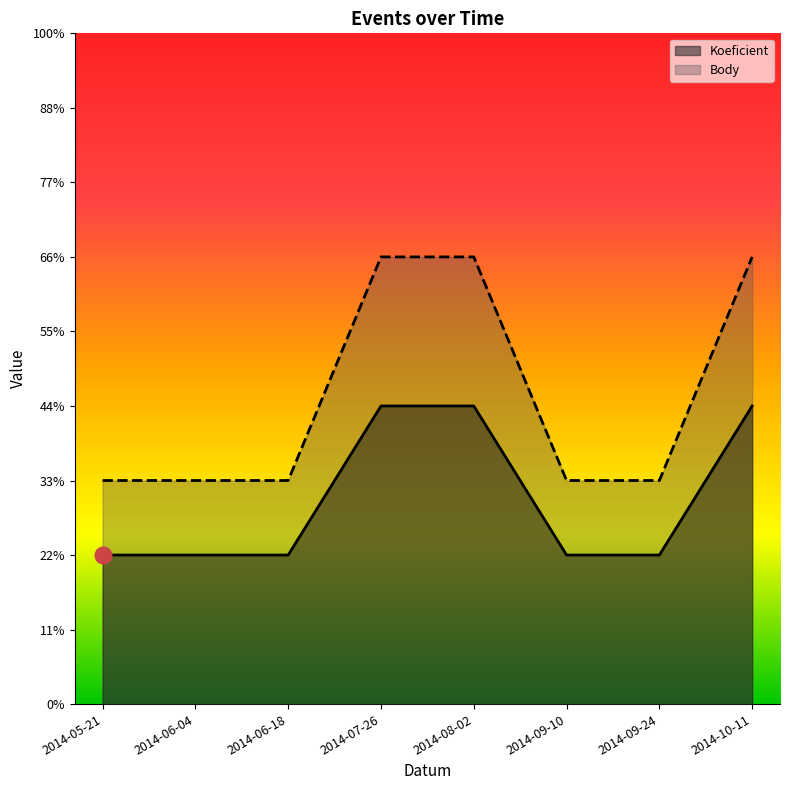

Is the value of Koeficient at 2014-07-26 greater than the value of Body at 2014-05-21?

Yes